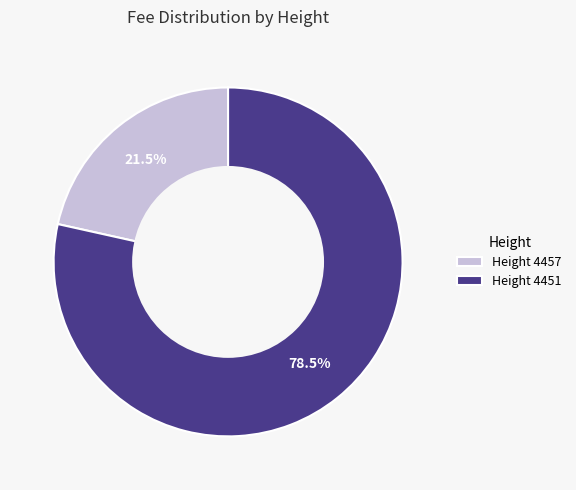

What is the ratio of the value at Height 4457 to the value at Height 4451?

0.3